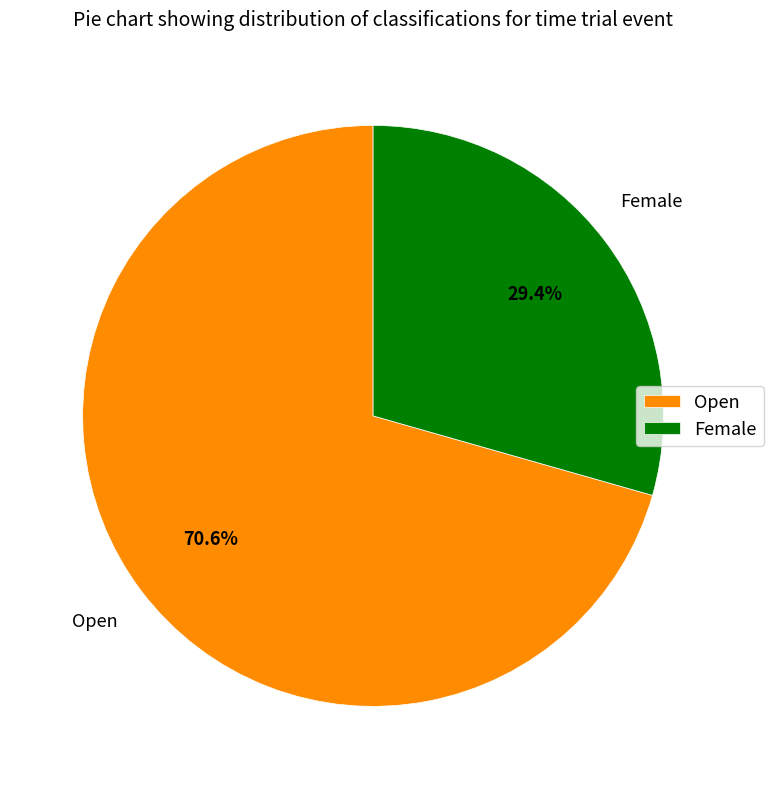

Is Female the majority of the pie?

No